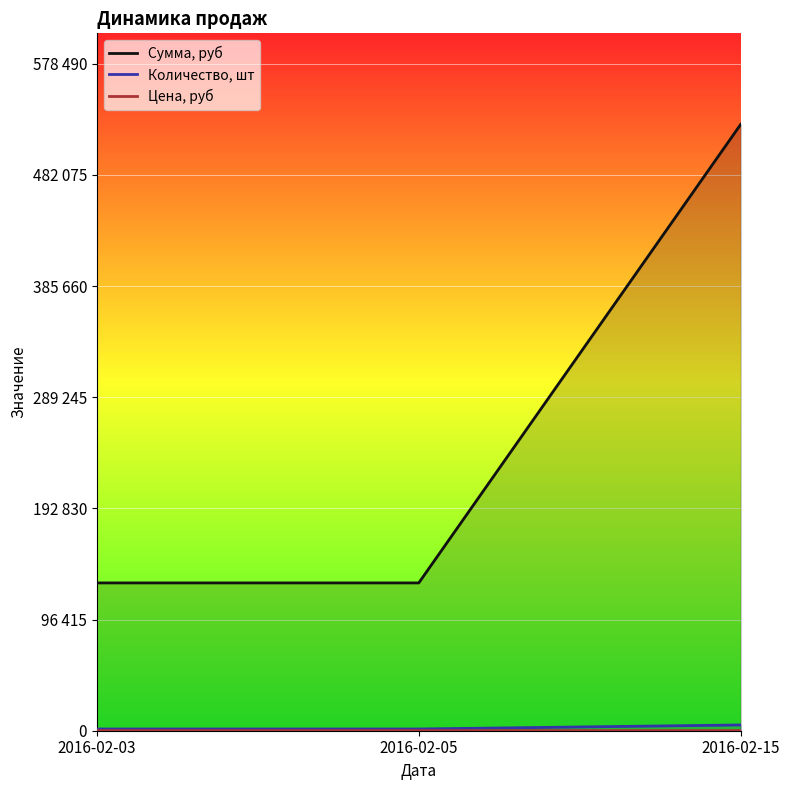

What is the value of the Сумма, руб point at the 1st from the left?

128175.0